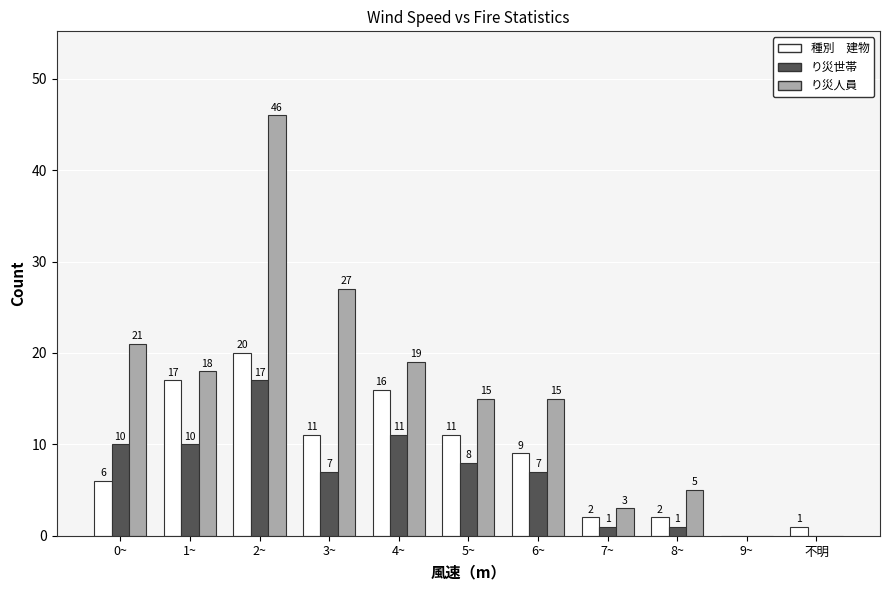

What is the total value across all series at 5~?

34